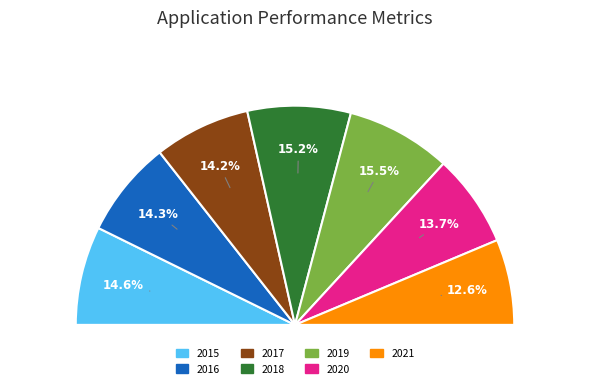

True or false: 2018 accounts for 21% of the total.

False